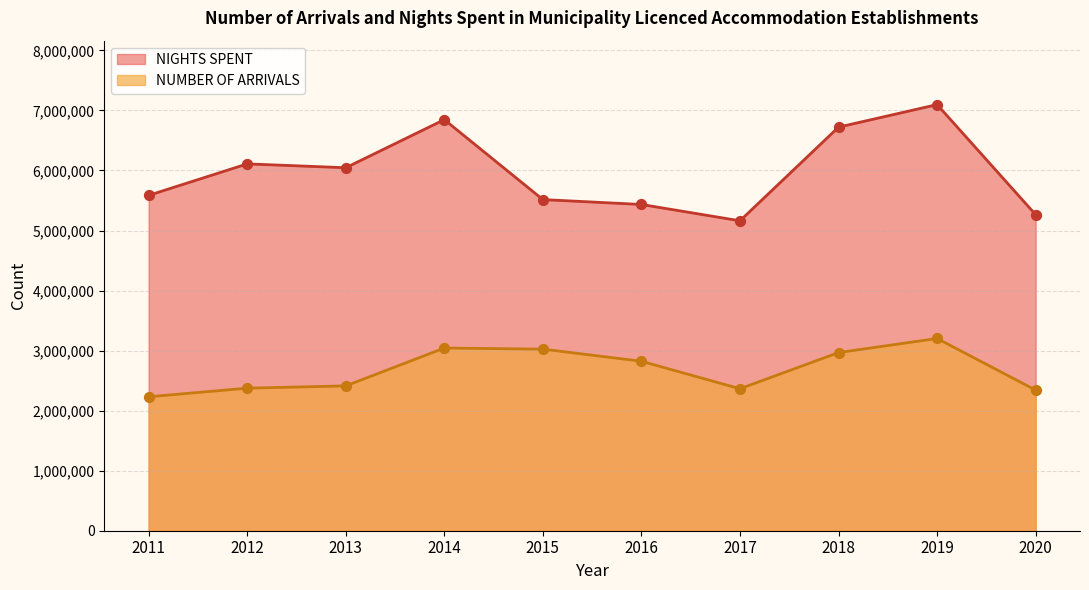

Which series has the largest Y range (max minus min)?

NIGHTS SPENT